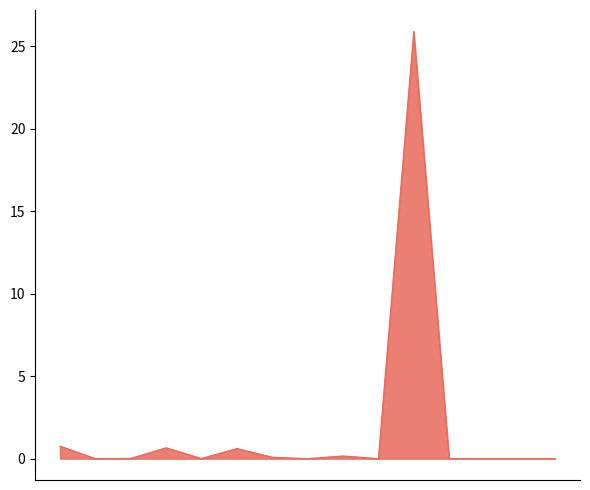

What is the difference between the maximum and minimum values?

25.9